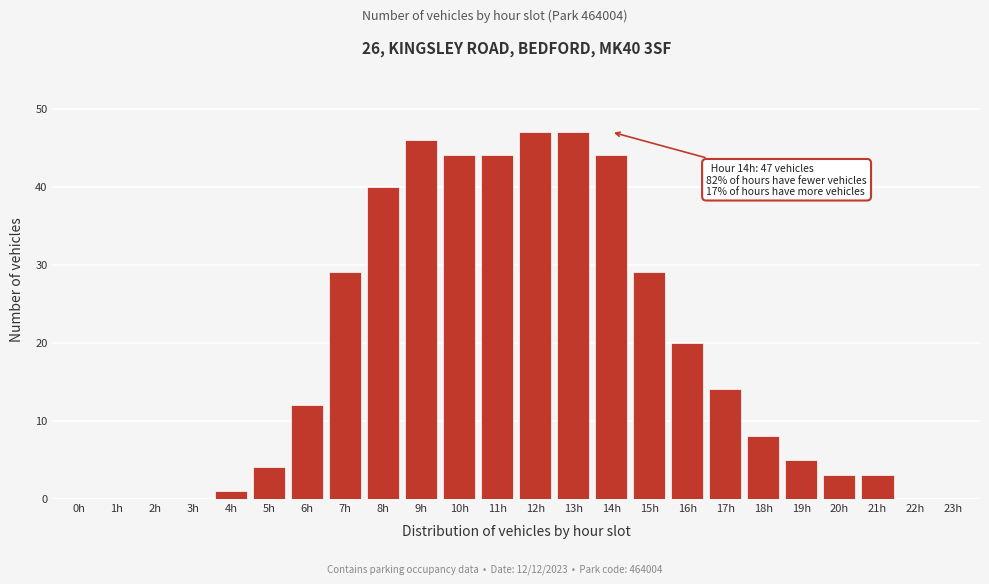

Reading right to left, what are all the values shown in this chart?

23h=0	22h=0	21h=3	20h=3	19h=5	18h=8	17h=14	16h=20	15h=29	14h=44	13h=47	12h=47	11h=44	10h=44	9h=46	8h=40	7h=29	6h=12	5h=4	4h=1	3h=0	2h=0	1h=0	0h=0